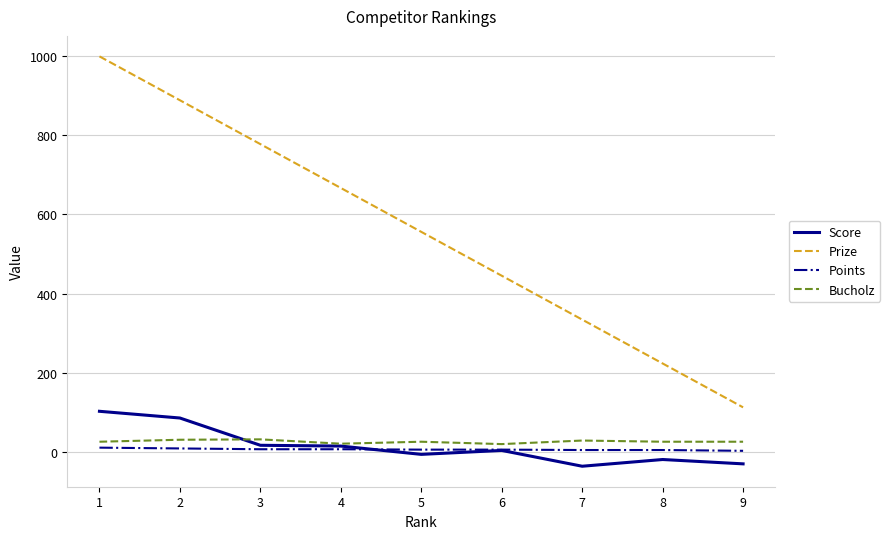

How many lines are shown in the chart?

4